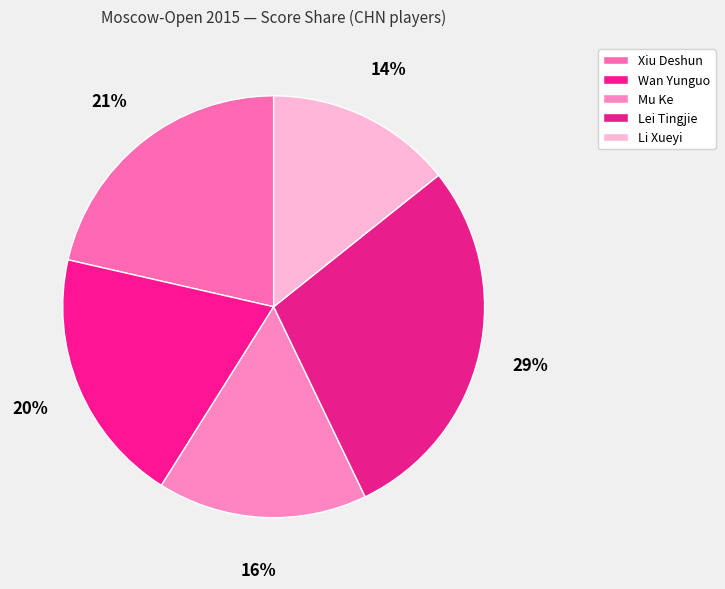

Which category has the biggest portion of the pie?

Lei Tingjie